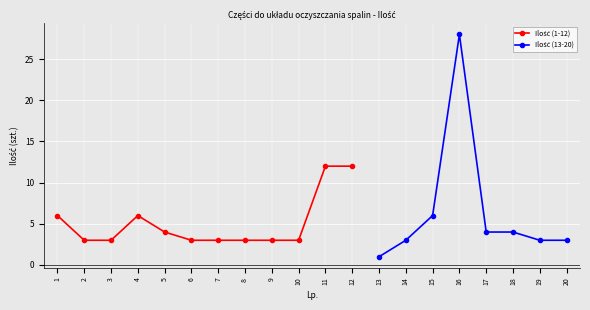

At which category does the chart reach its minimum across all series?

13